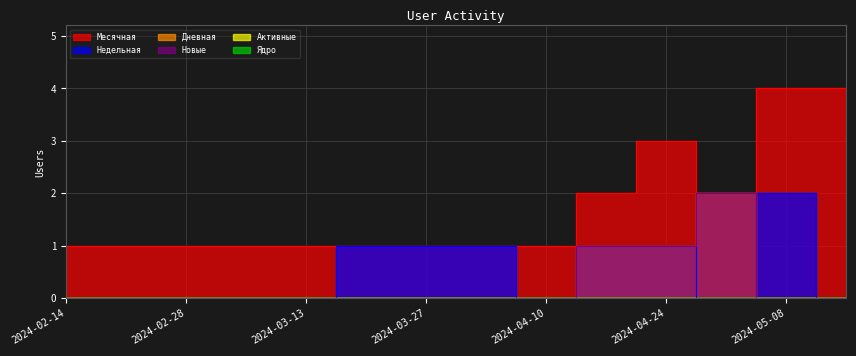

List the series in order of their peak value, highest first.

Месячная, Недельная, Дневная, Новые